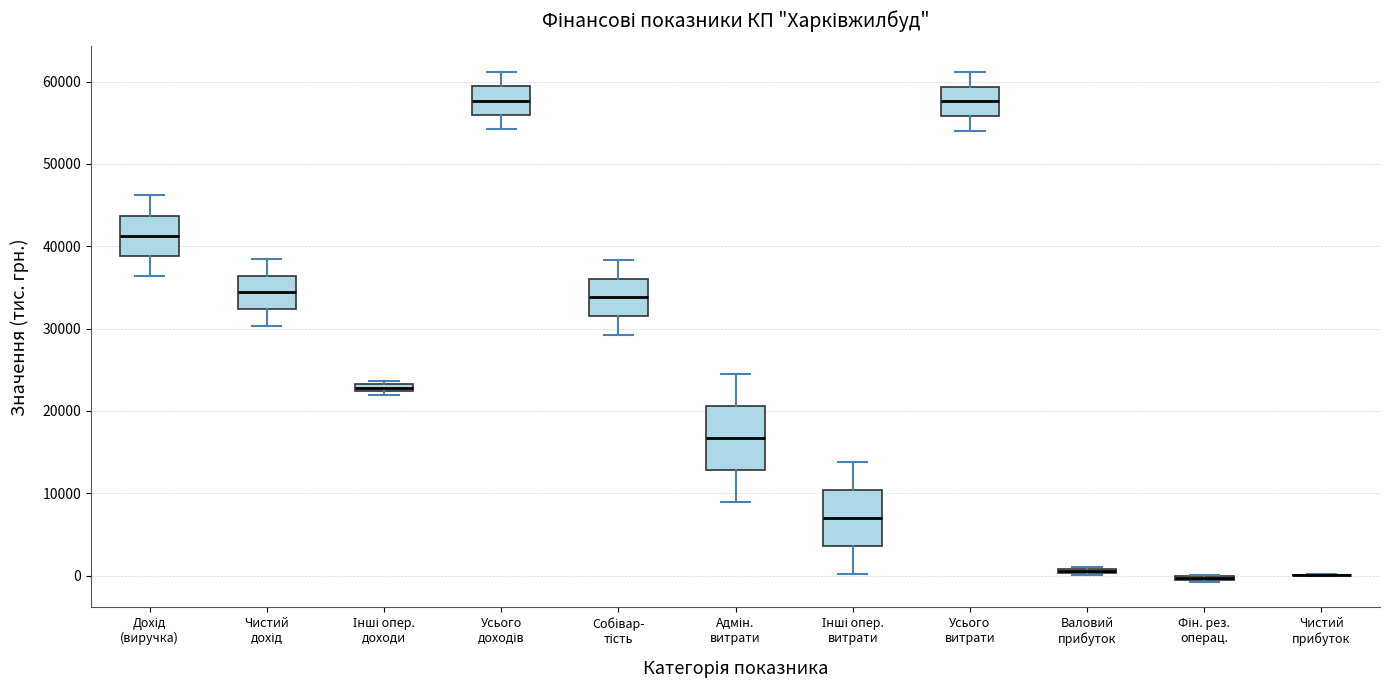

Where is the upper edge of the box for Дохід (виручка) on the y-axis? The values are not printed on the chart, so give them approximately, as read against the axis.

44000